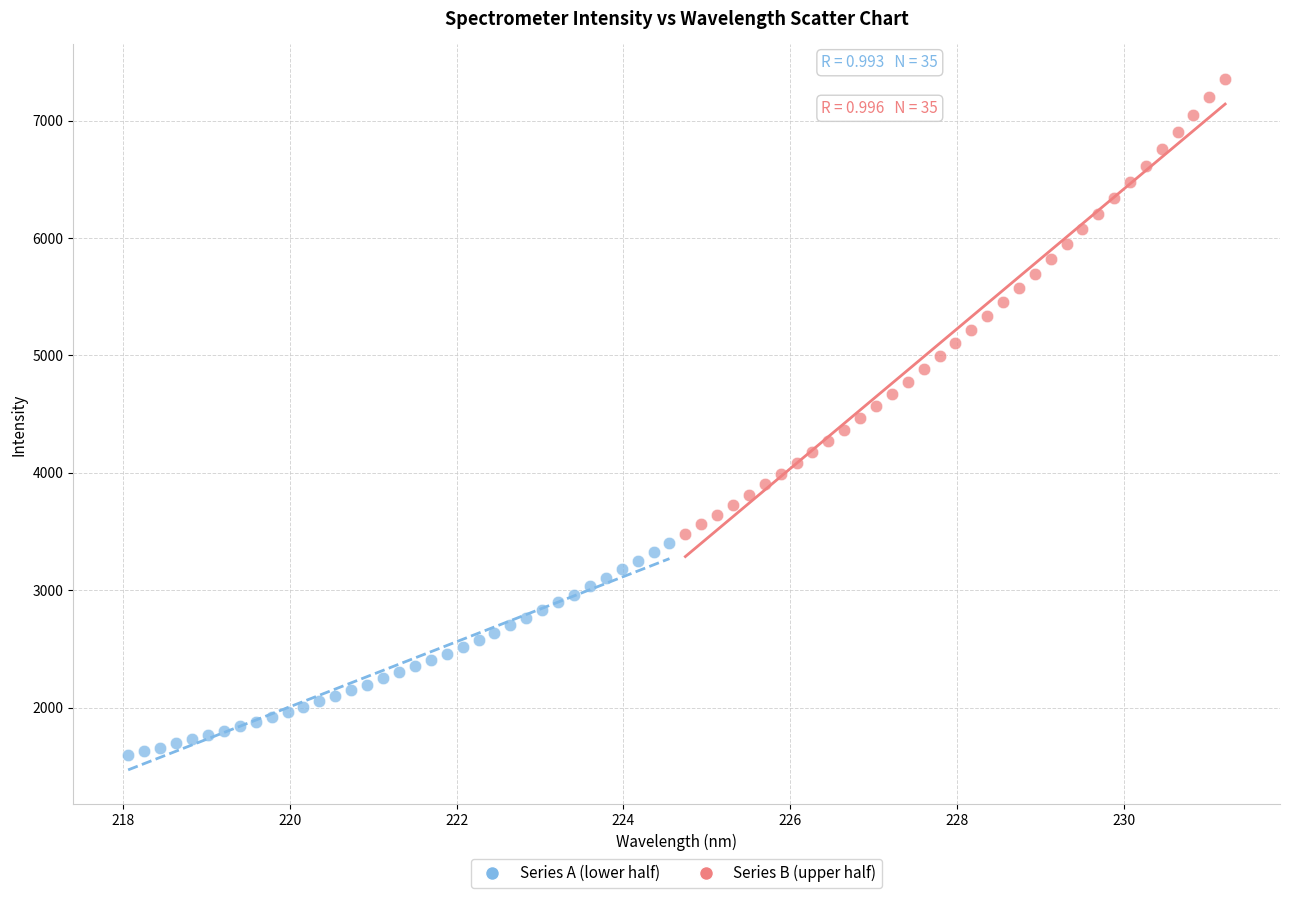

Which series reaches the minimum Y coordinate?

Series A (lower half)